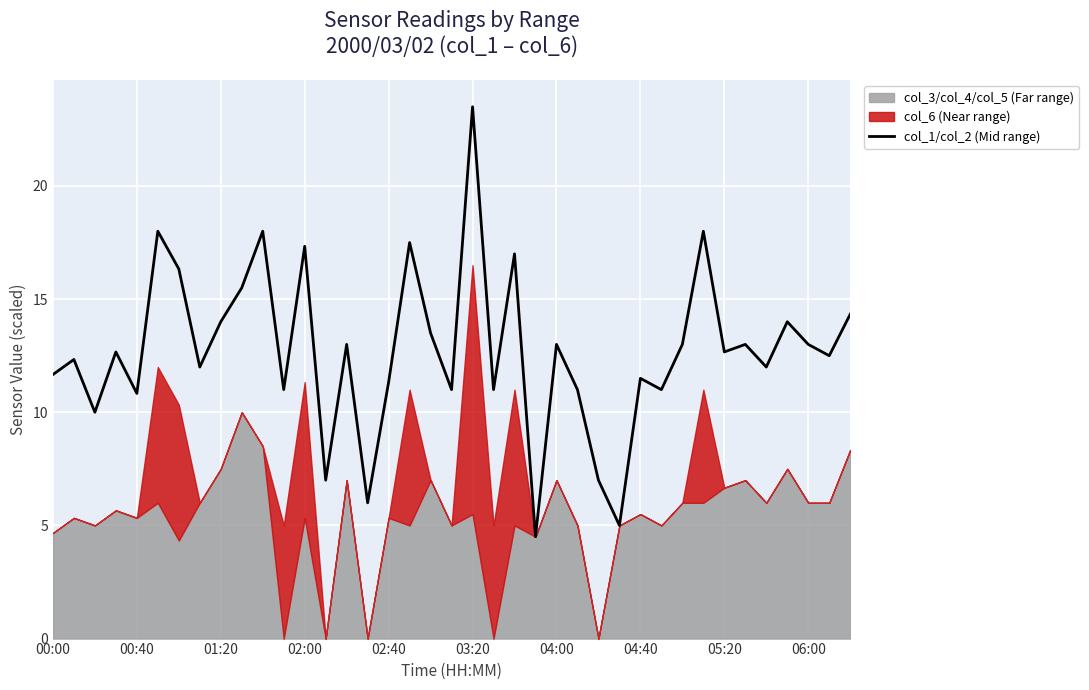

What is the maximum value for col_1/col_2 (Mid range)?

23.5